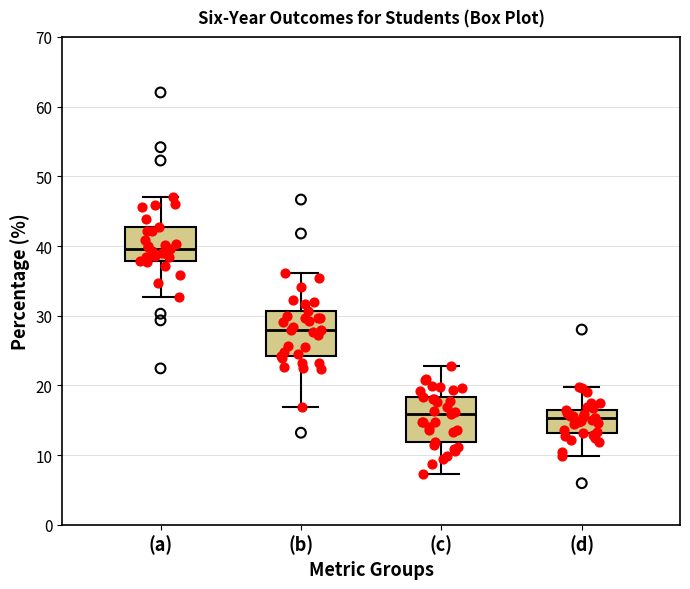

Where does the upper whisker of the box for (b) end on the y-axis? The values are not printed on the chart, so give them approximately, as read against the axis.

36